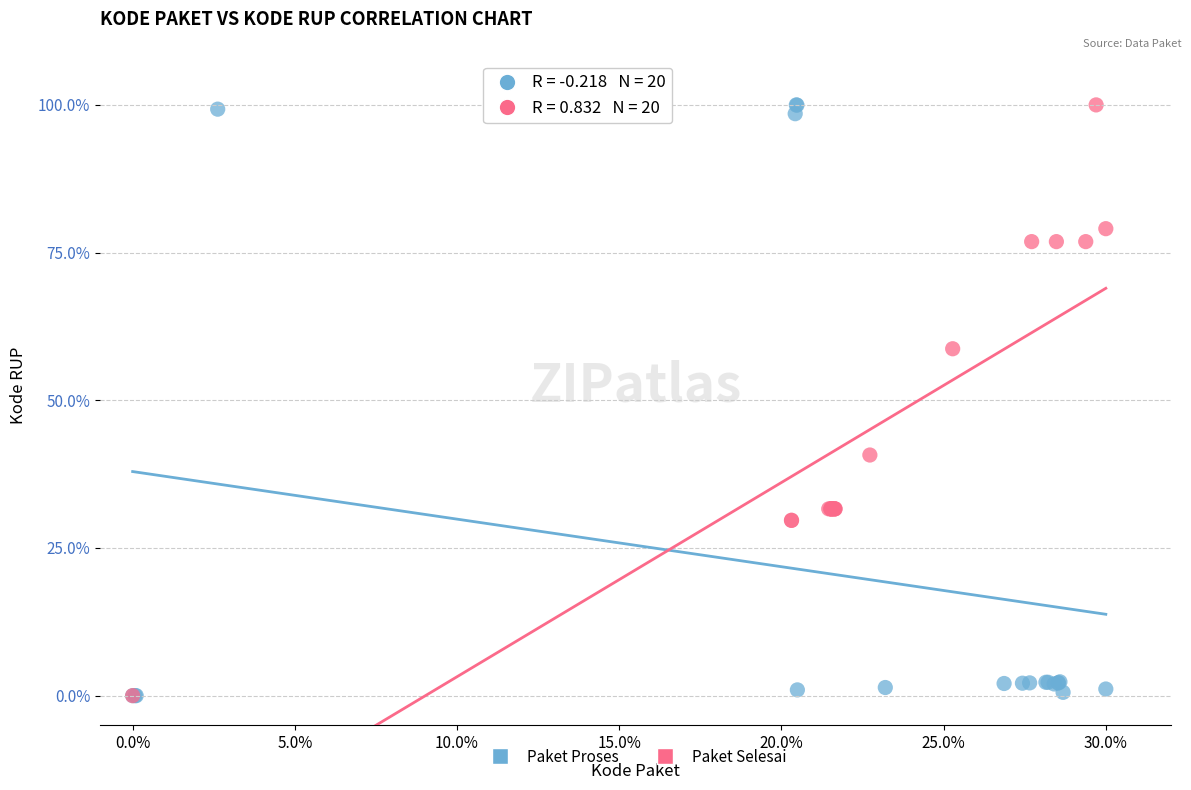

What are all the series names shown in the legend?

Paket Proses, Paket Selesai